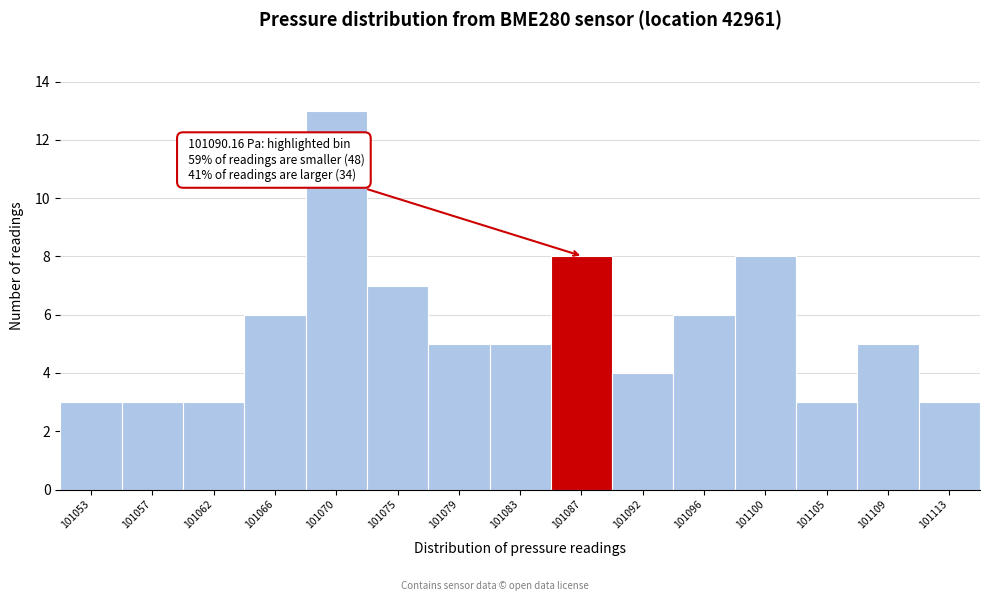

Reading left to right, transcribe all the data shown in this chart.

3	3	3	6	13	7	5	5	8	4	6	8	3	5	3